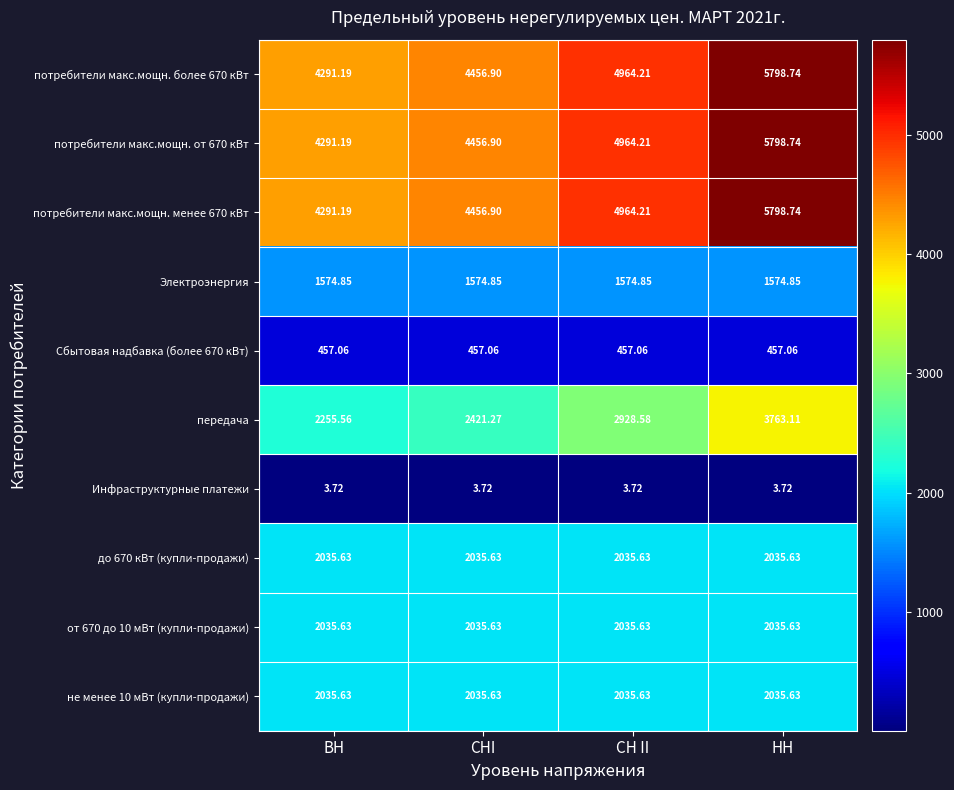

Rank the series by their maximum value, from highest to lowest.

потребители макс.мощн. более 670 кВт, потребители макс.мощн. от 670 кВт, потребители макс.мощн. менее 670 кВт, передача, до 670 кВт (купли-продажи), от 670 до 10 мВт (купли-продажи), не менее 10 мВт (купли-продажи), Электроэнергия, Сбытовая надбавка (более 670 кВт), Инфраструктурные платежи